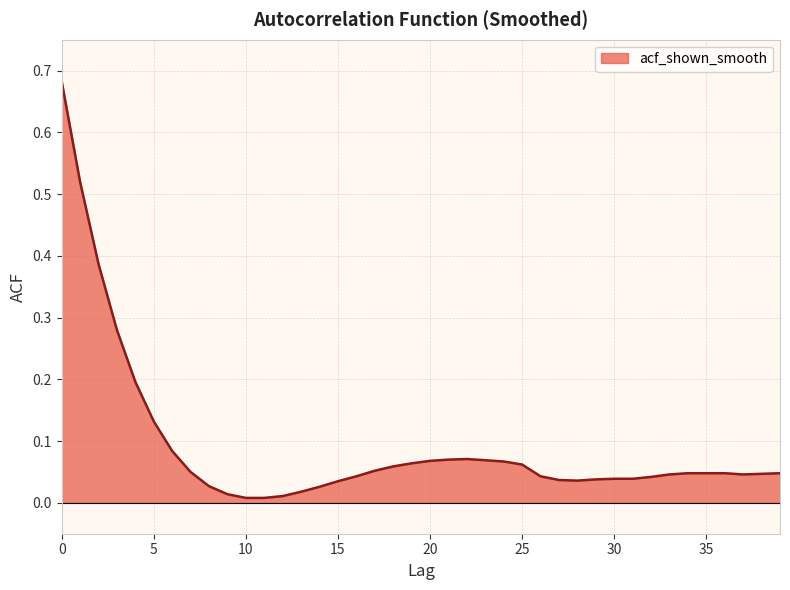

List the labels in order of value, largest first.

0, 1, 2, 3, 4, 5, 6, 22, 21, 23, 20, 24, 19, 25, 18, 17, 7, 34, 35, 36, 39, 38, 33, 37, 16, 26, 32, 30, 31, 29, 27, 28, 15, 8, 14, 13, 9, 12, 10, 11